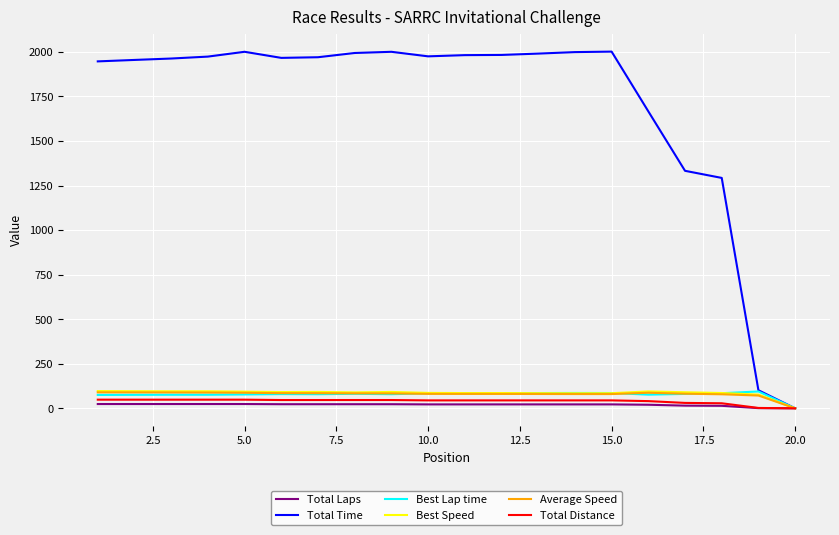

Which series has the largest range (max minus min)?

Total Time